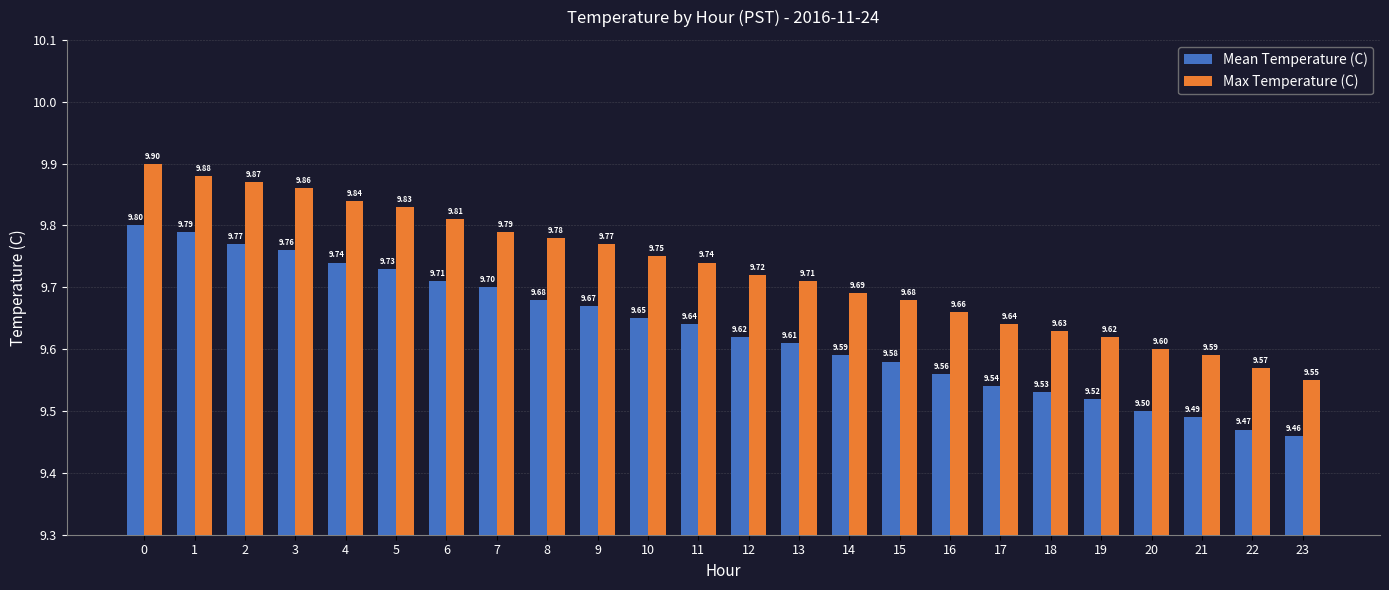

True or false: Max Temperature (C) has a value of 9.7 at 12.

True